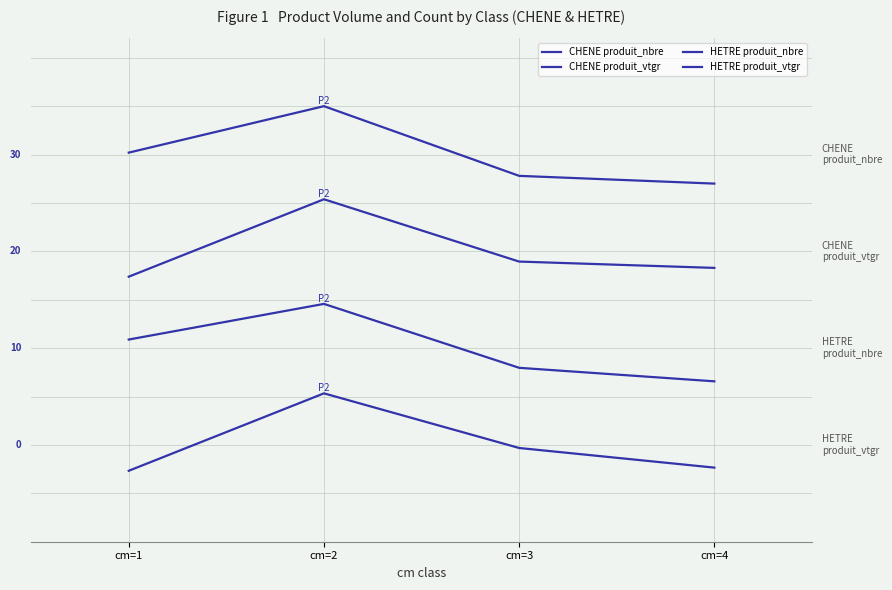

What is the total value across all series at cm=4?

49.5